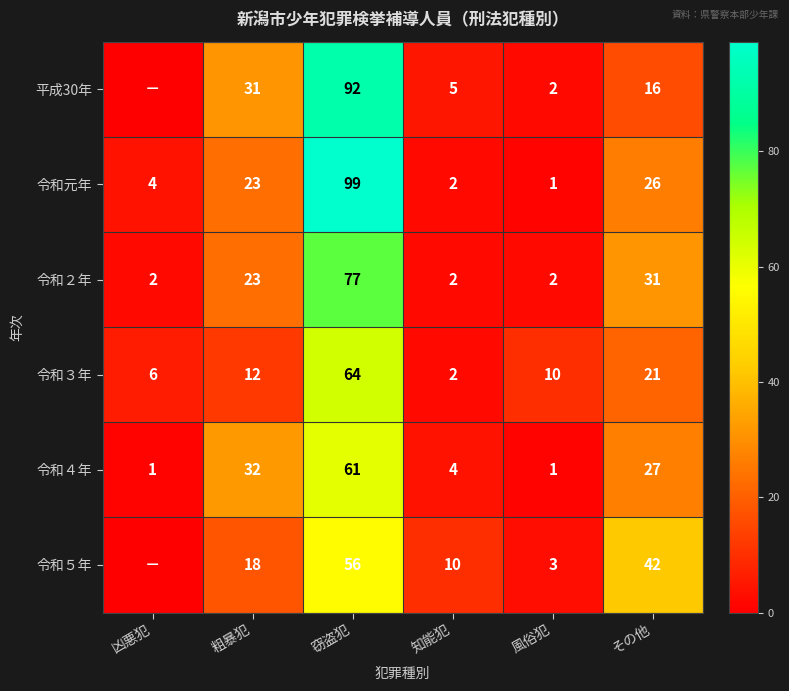

List the labels in order of 令和元年 value, largest first.

窃盗犯, その他, 粗暴犯, 凶悪犯, 知能犯, 風俗犯